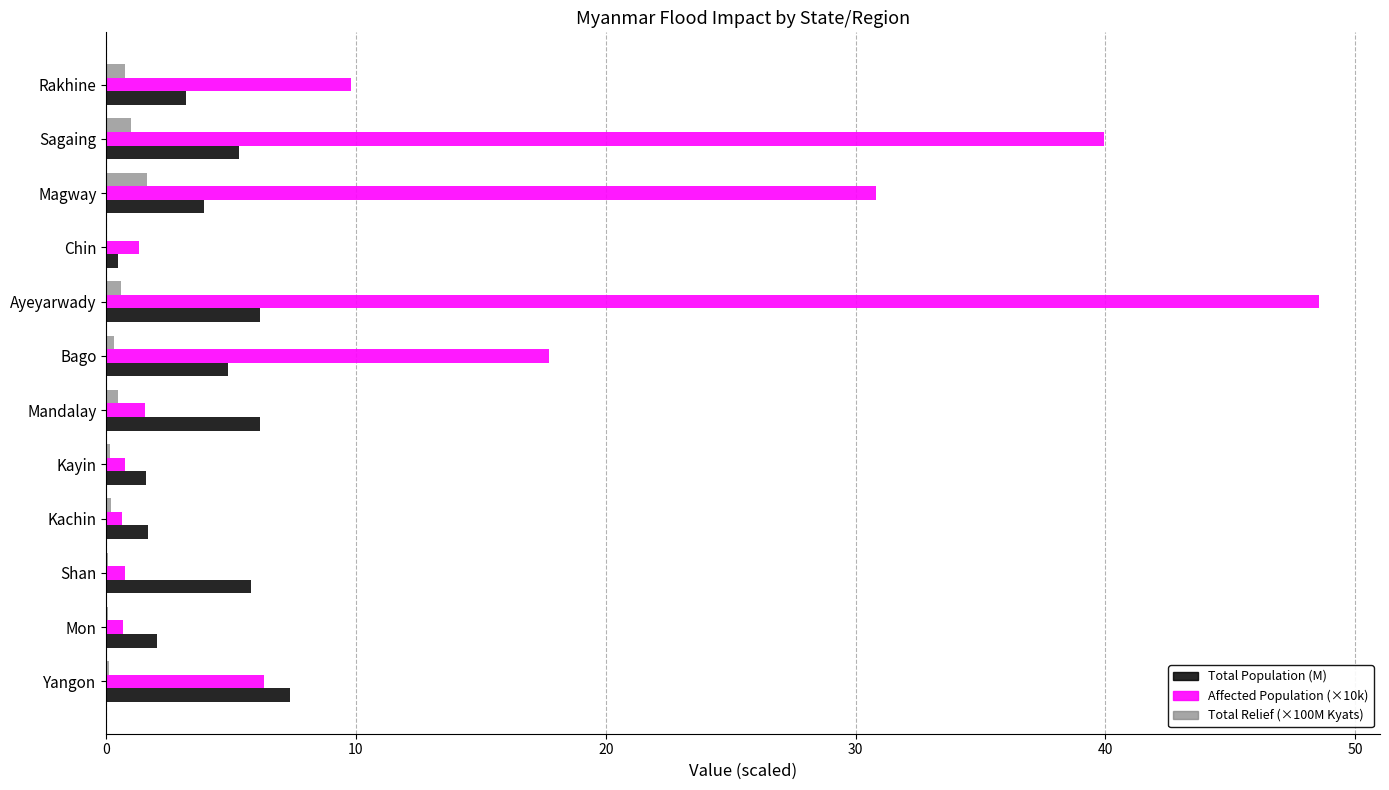

What is the sum of all Total Relief (×100M Kyats) values?

5.3